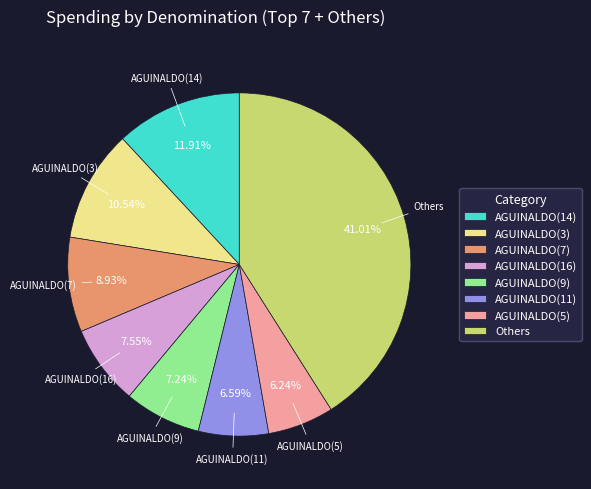

Do AGUINALDO(5) and AGUINALDO(7) together represent more than half of the pie?

No